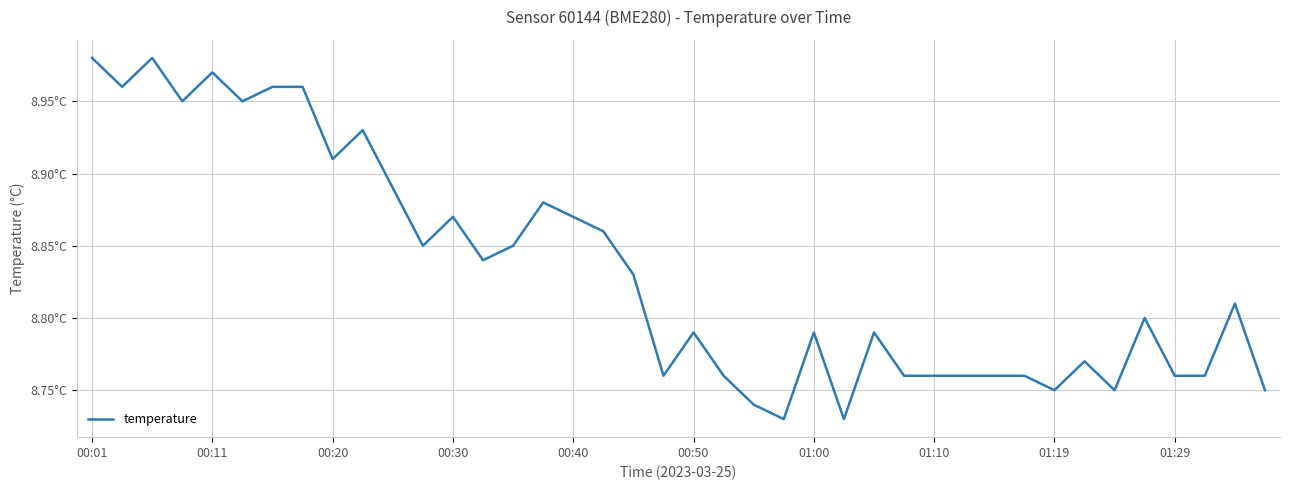

Reading right to left, transcribe all the data shown in this chart.

8.8	8.8	8.8	8.8	8.8	8.8	8.8	8.8	8.8	8.8	8.8	8.8	8.8	8.8	8.7	8.8	8.7	8.7	8.8	8.8	8.8	8.8	8.9	8.9	8.9	8.8	8.8	8.9	8.8	8.9	8.9	8.9	9.0	9.0	8.9	9.0	8.9	9.0	9.0	9.0